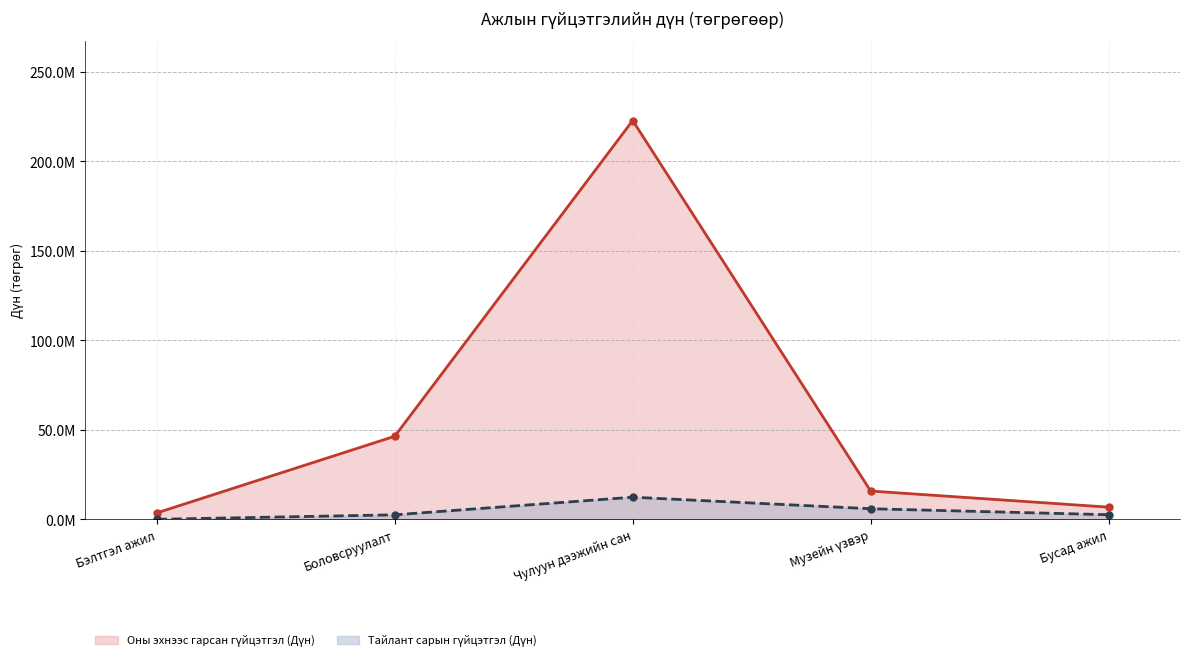

At which label does Тайлант сарын гүйцэтгэл (Дүн) first exceed 2556000?

Чулуун дээжийн сан